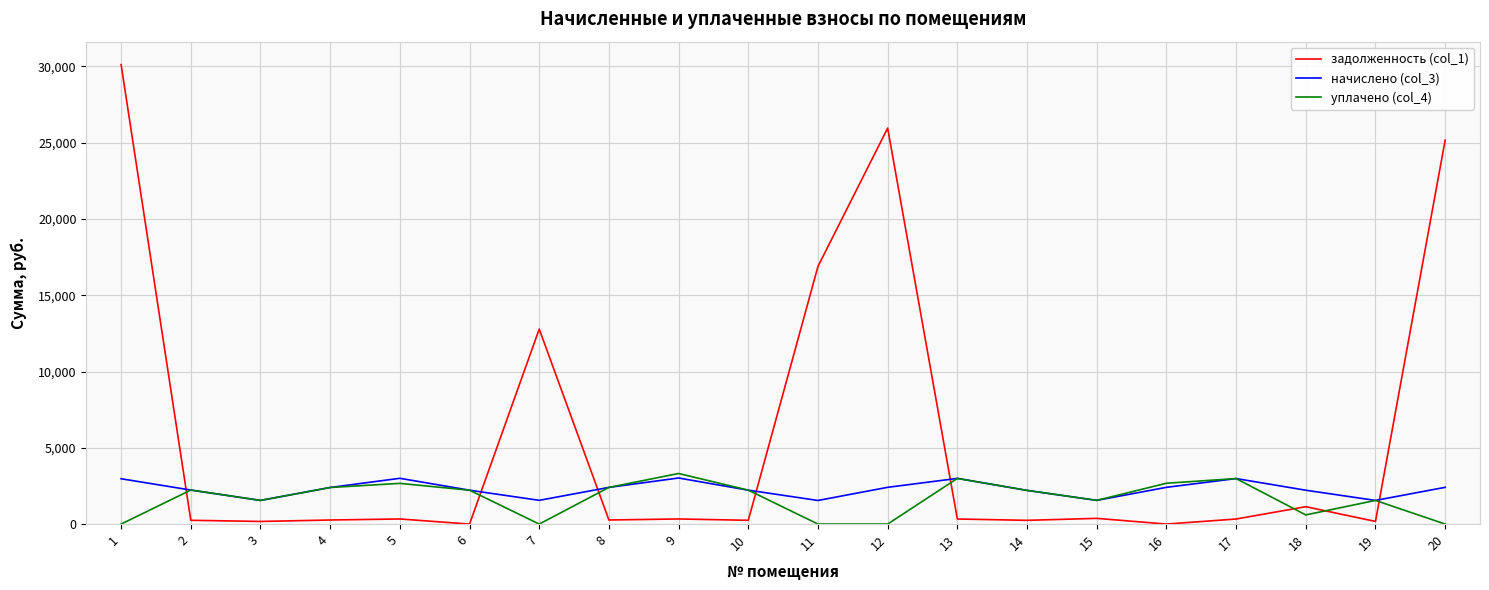

Which series has the largest range (max minus min)?

задолженность (col_1)